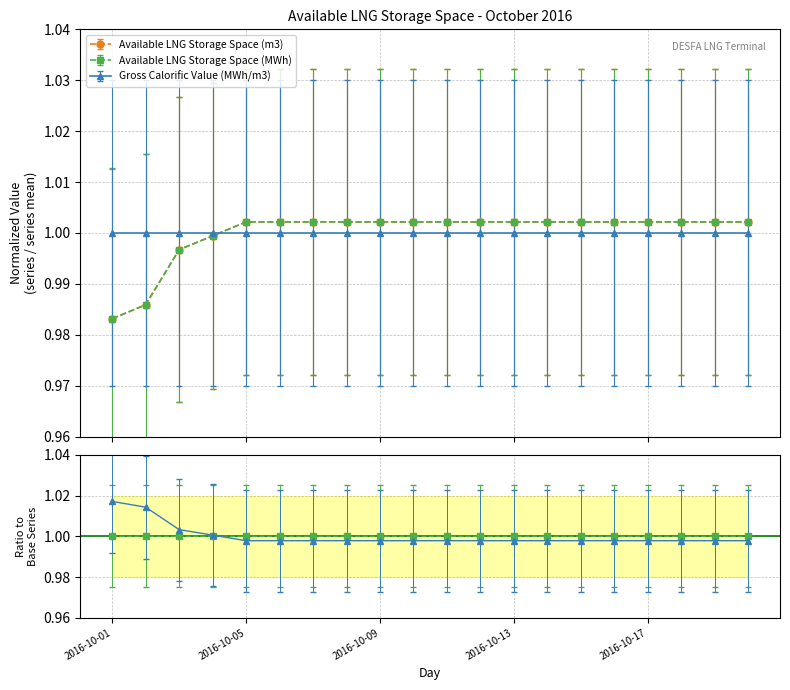

True or false: Available LNG Storage Space (MWh) has a value of 1.0 at 2016-10-09.

True